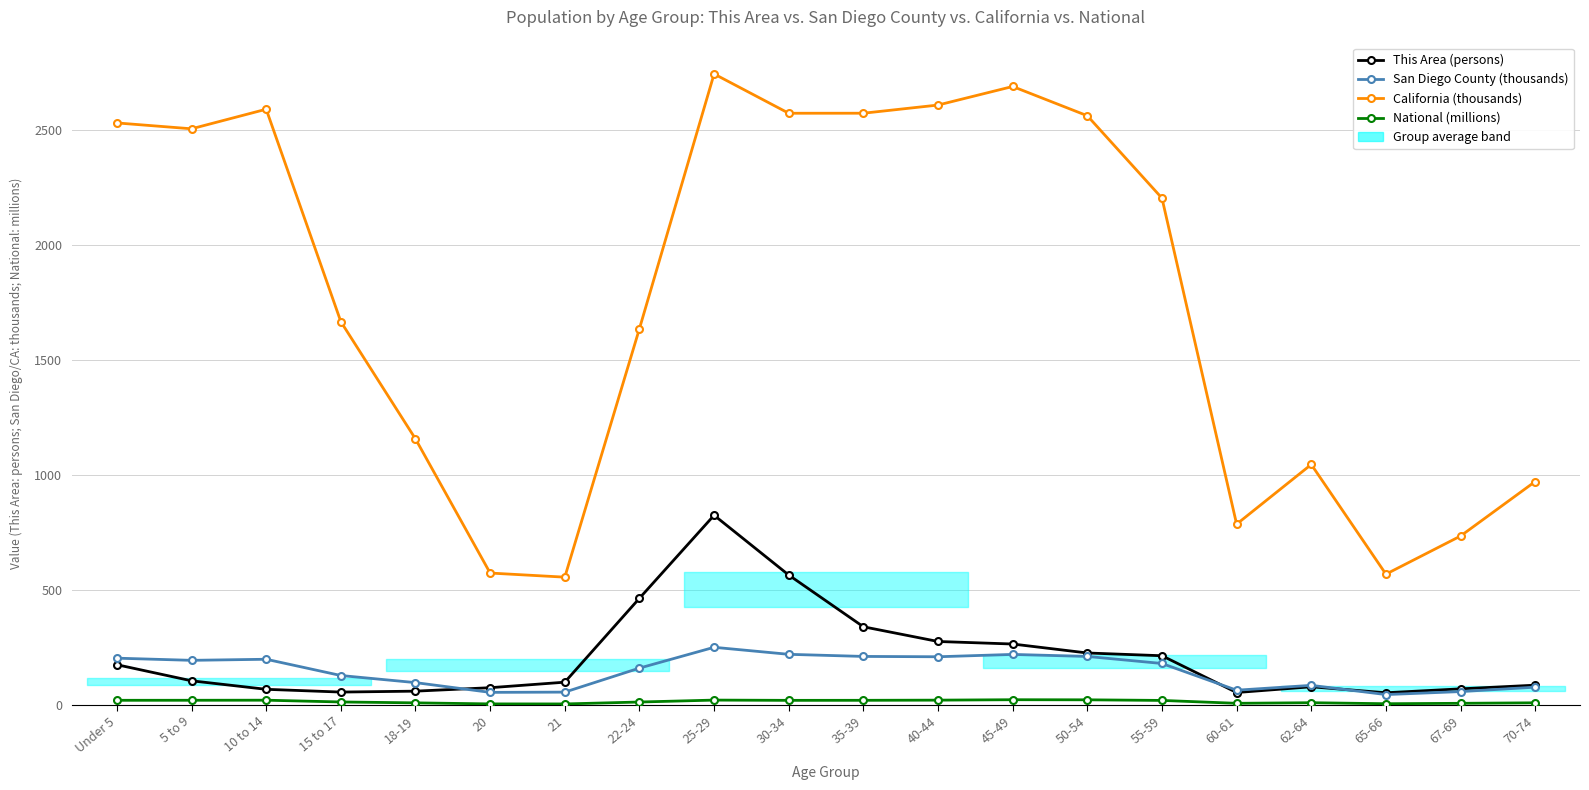

Where is San Diego County (thousands) nearest to the value 147?

22-24